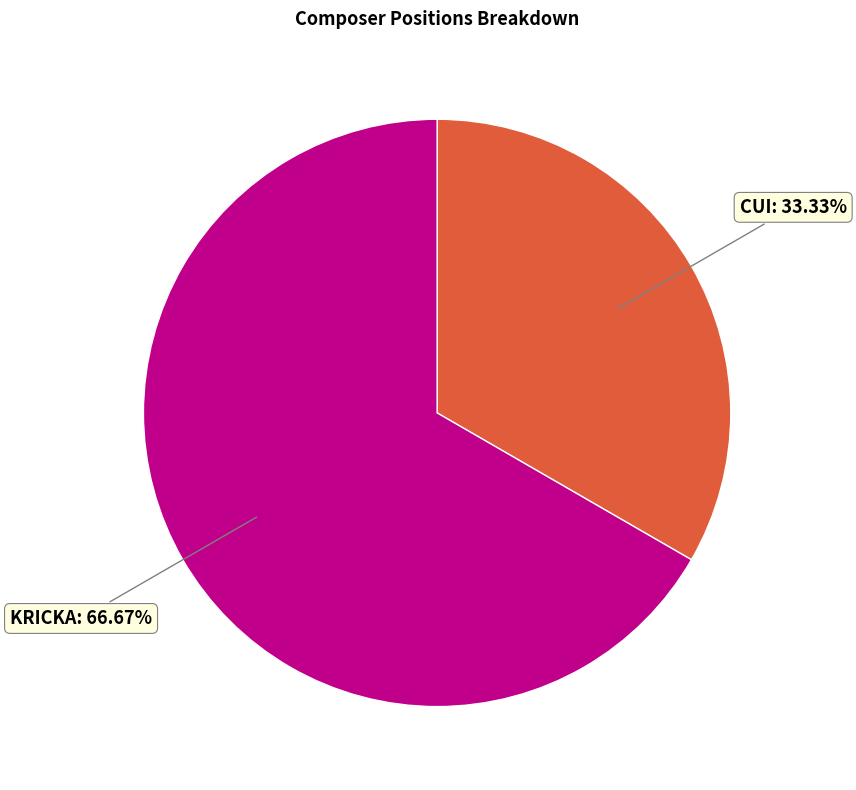

Approximately how many times larger is the value at KRICKA compared to CUI?

2.0